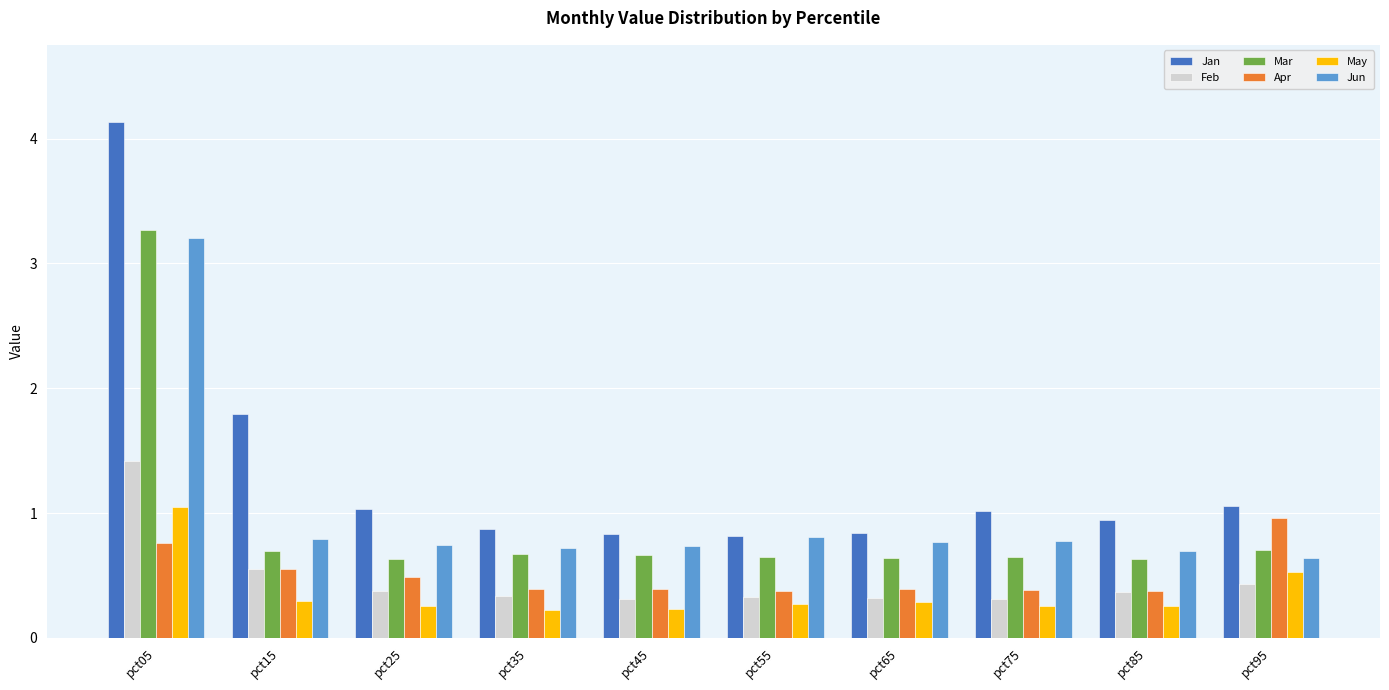

What is the difference between the highest and lowest values at pct15?

1.5